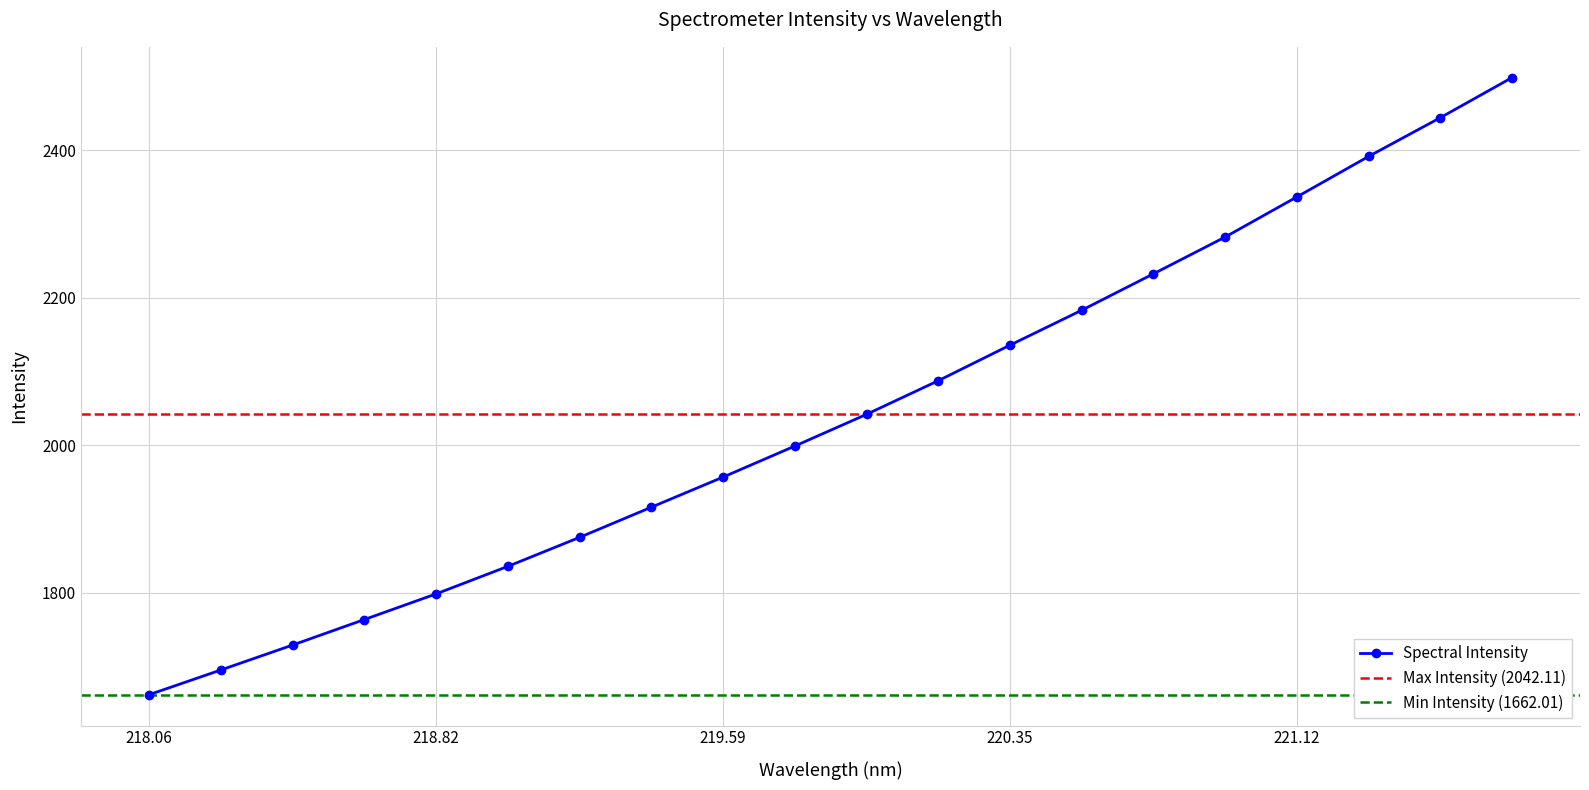

What is the ratio of the value at 220.9264 to the value at 220.5444?

1.0